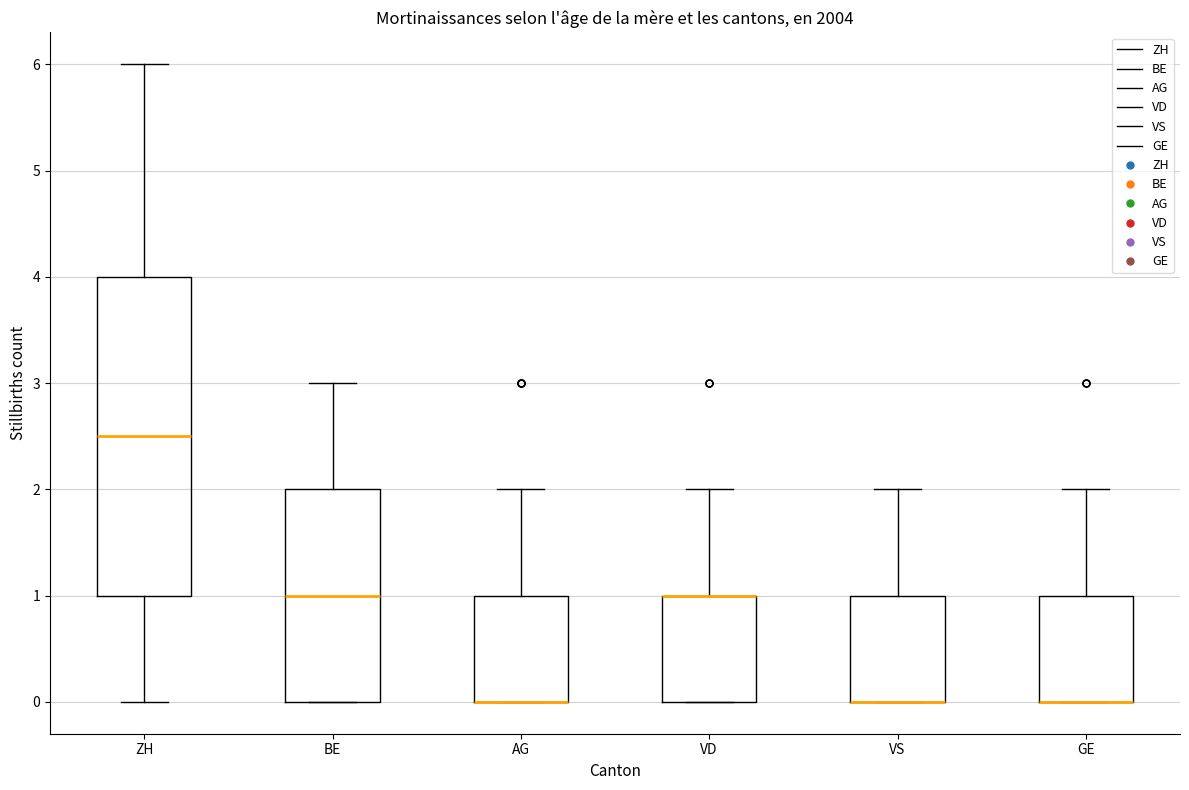

Where does the upper whisker of the box for VS end on the y-axis? The values are not printed on the chart, so give them approximately, as read against the axis.

2.0